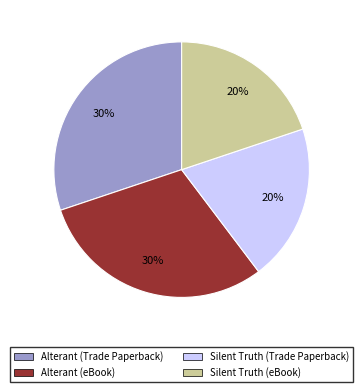

To the nearest percent, what percentage of the pie is Alterant (eBook)?

30%